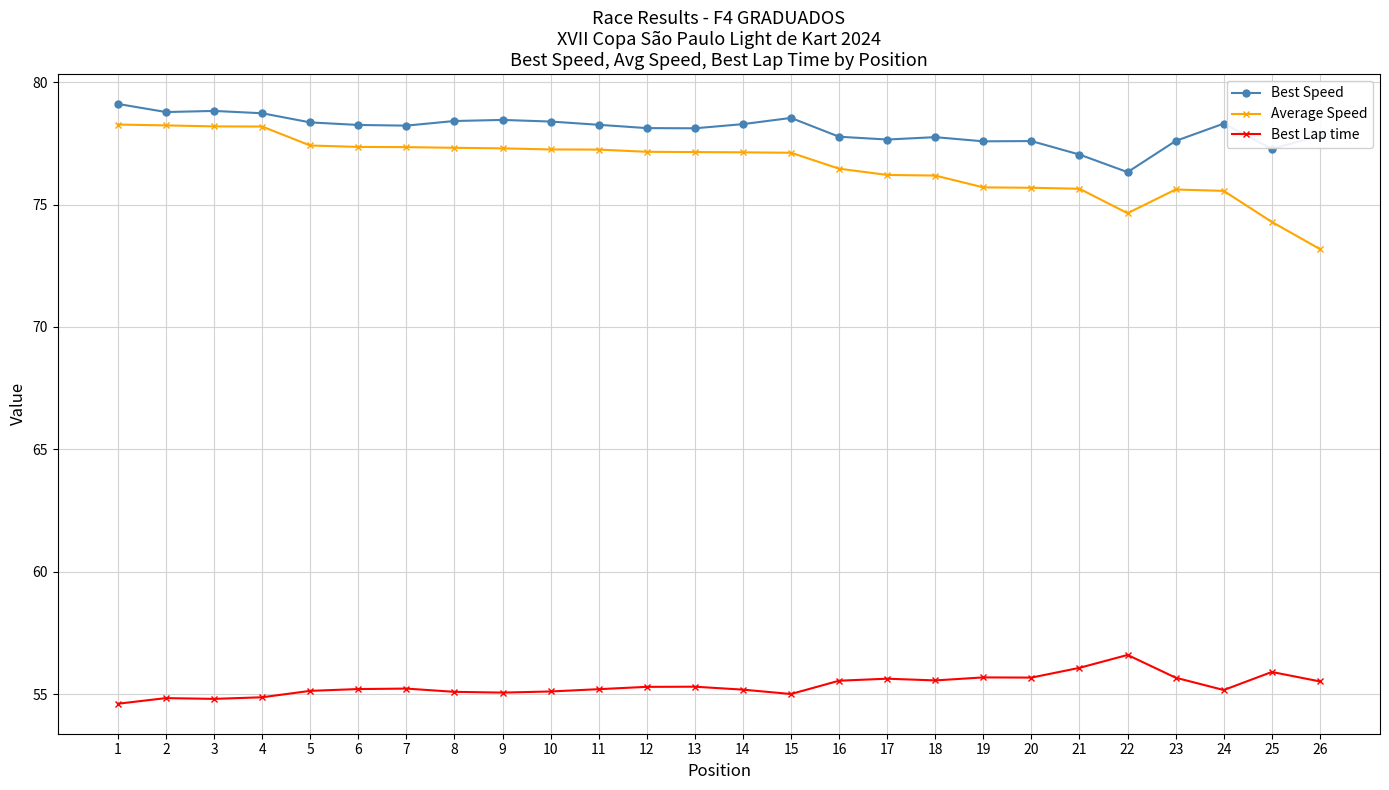

True or false: Average Speed has a value of 77.4 at 6.

True